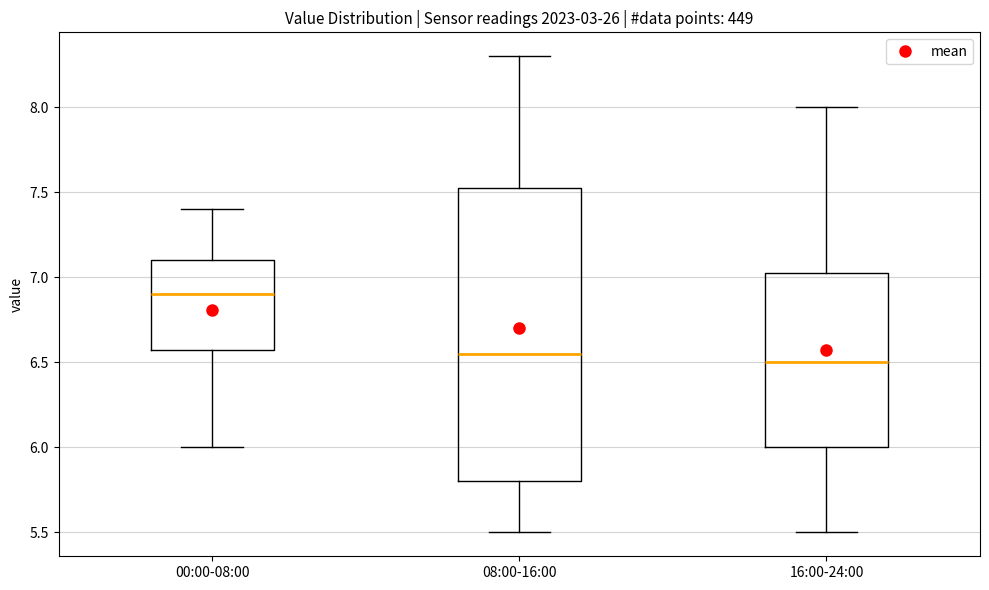

Comparing the boxes themselves (not the whiskers), which one is the tallest?

08:00-16:00